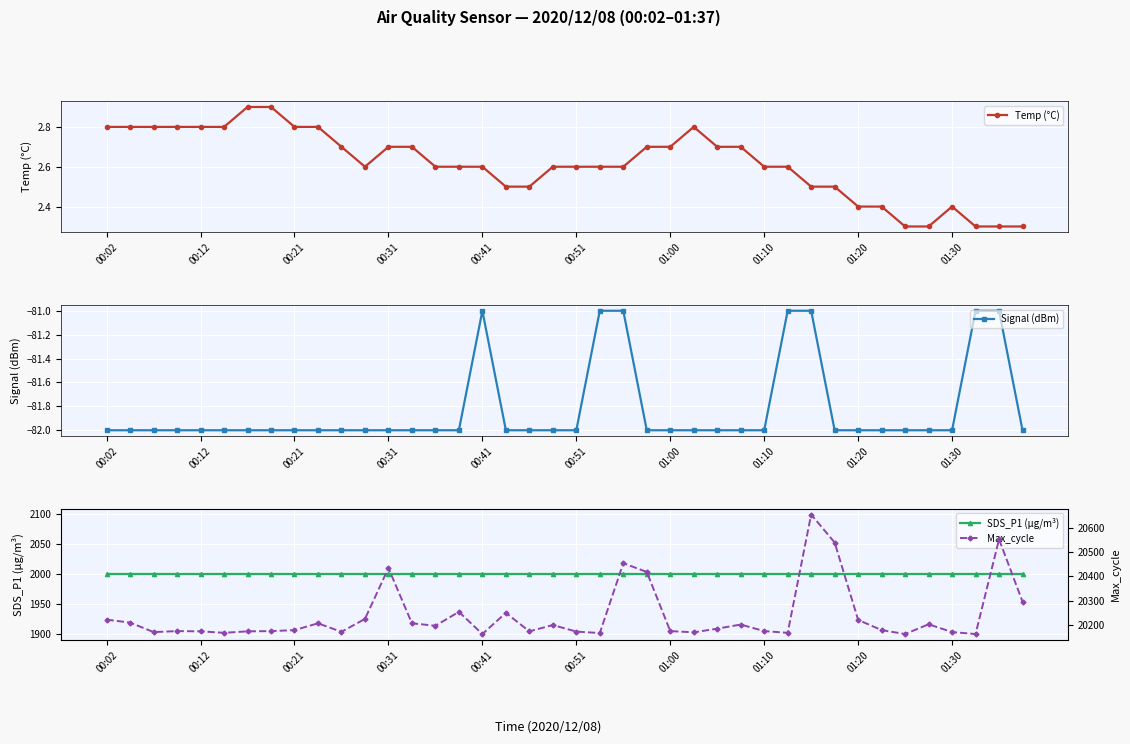

Does the chart display data point markers on the line(s)?

Yes